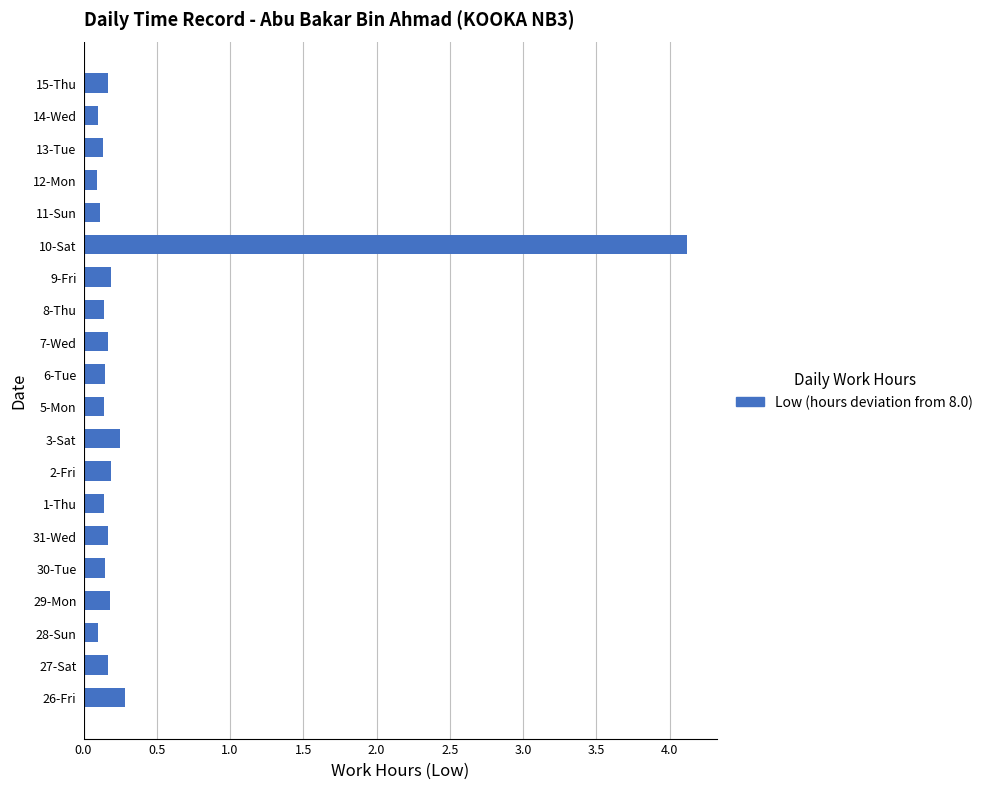

Which has a higher value, 1-Thu or 10-Sat?

10-Sat